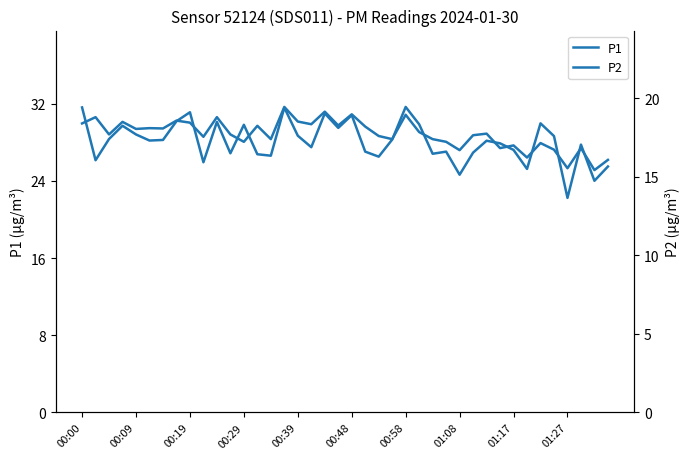

What is the difference between the second highest and minimum values in the P2 series?

3.7